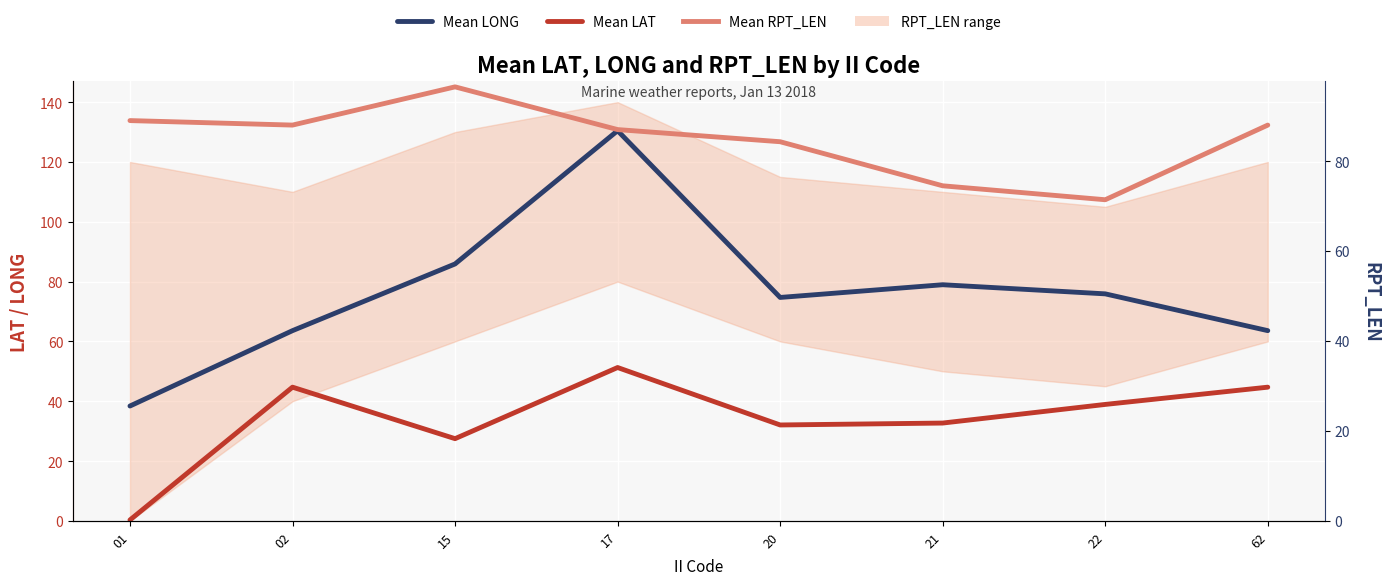

Reading right to left, list all the values displayed in this chart.

Mean LONG: 62=63.6	22=75.9	21=79.0	20=74.7	17=130.5	15=85.9	02=63.6	01=38.4
Mean LAT: 62=44.7	22=38.9	21=32.7	20=32.1	17=51.3	15=27.5	02=44.7	01=0.3
Mean RPT_LEN: 62=88.0	22=71.4	21=74.5	20=84.3	17=87.0	15=96.5	02=88.0	01=89.0